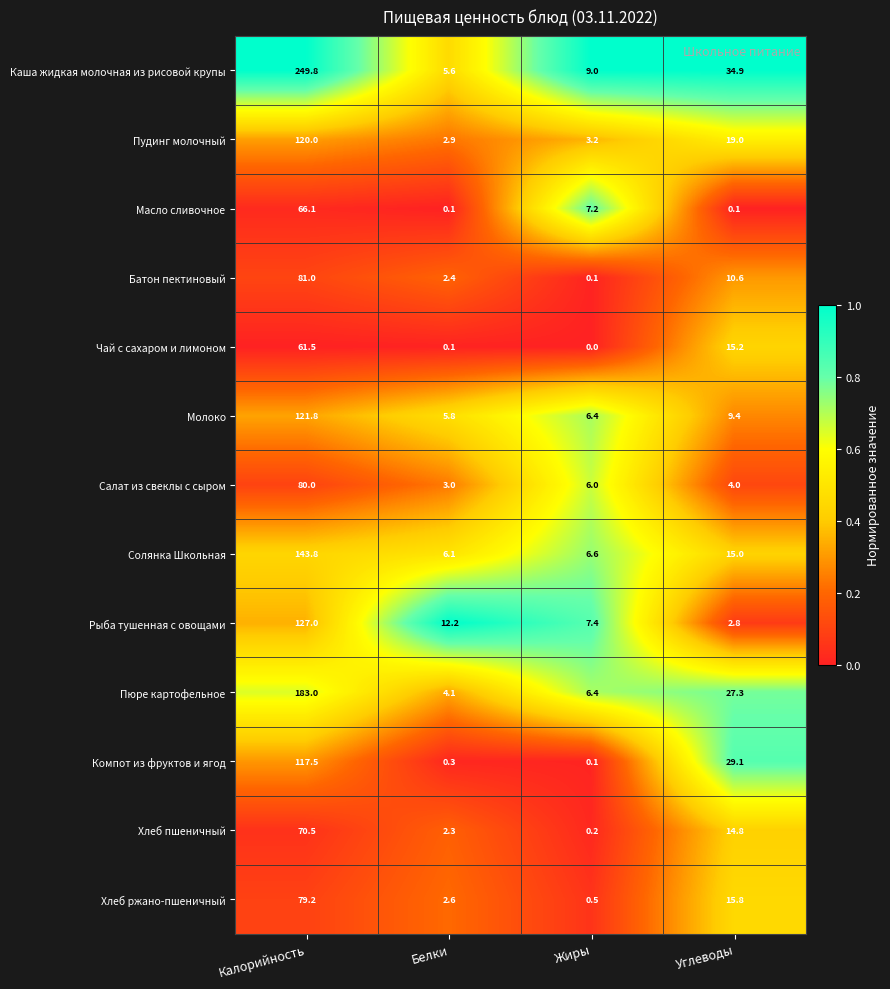

What is the difference between the Салат из свеклы с сыром values at Углеводы and Калорийность?

76.0